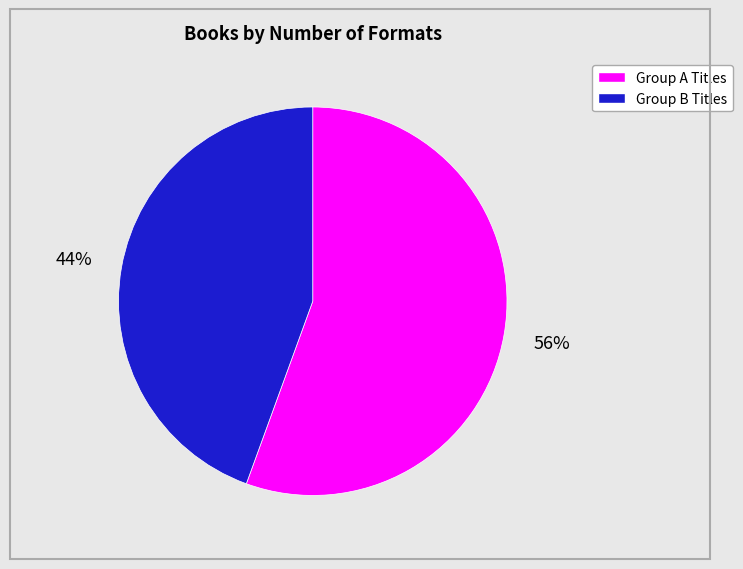

To the nearest percent, what portion does Group A Titles represent?

56%